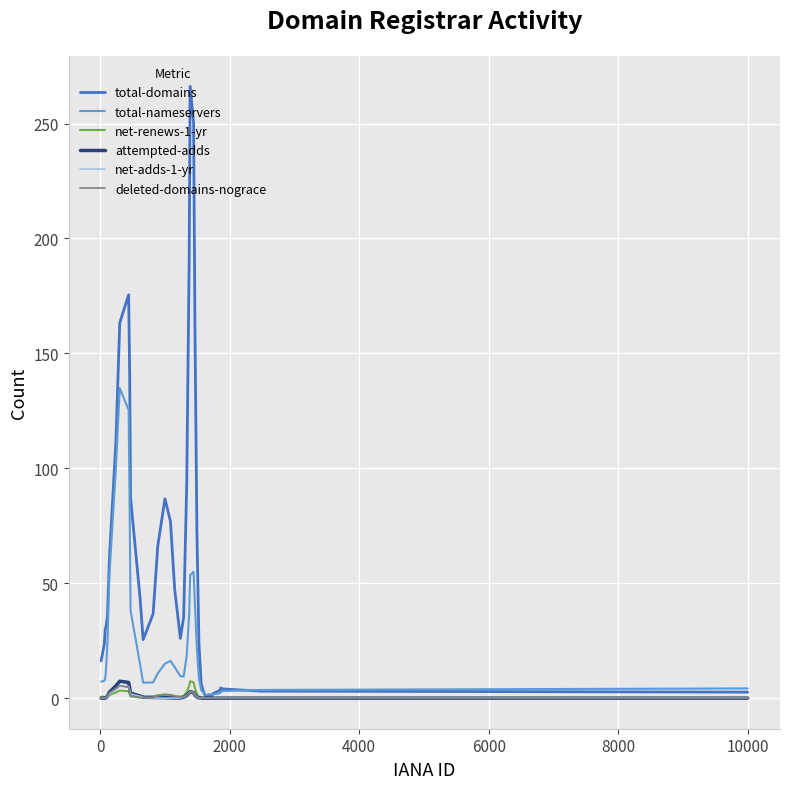

What is the maximum value for net-renews-1-yr?

7.4